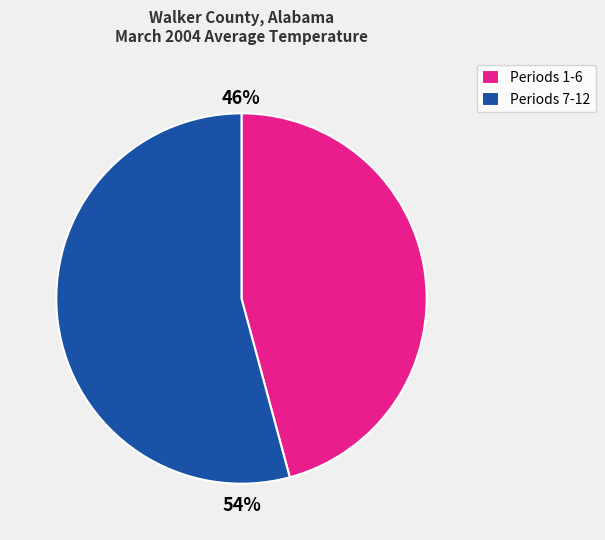

To the nearest percent, what is the average slice percentage?

50%